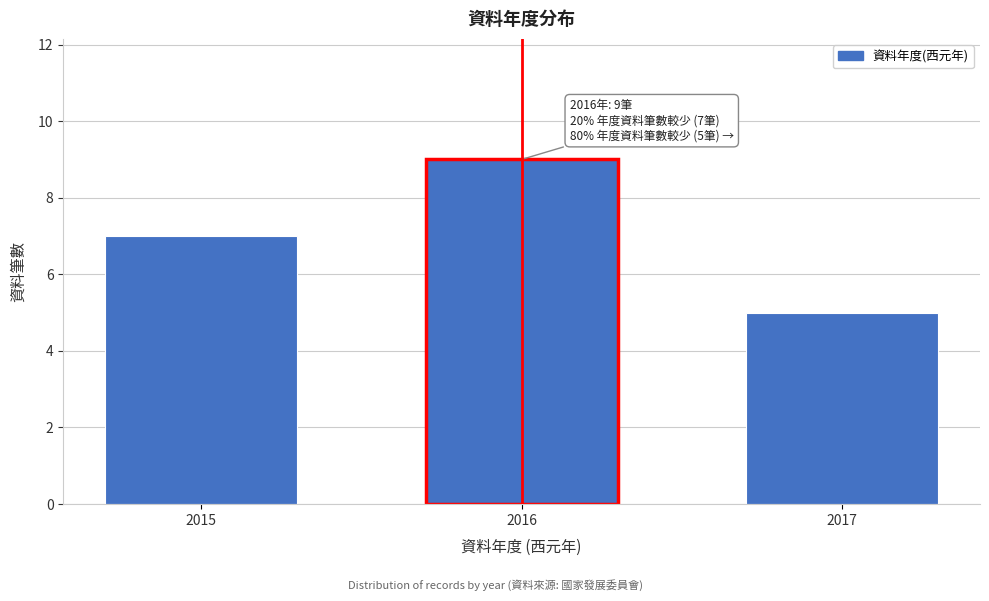

Reading left to right, what are all the values shown in this chart?

2015=7	2016=9	2017=5